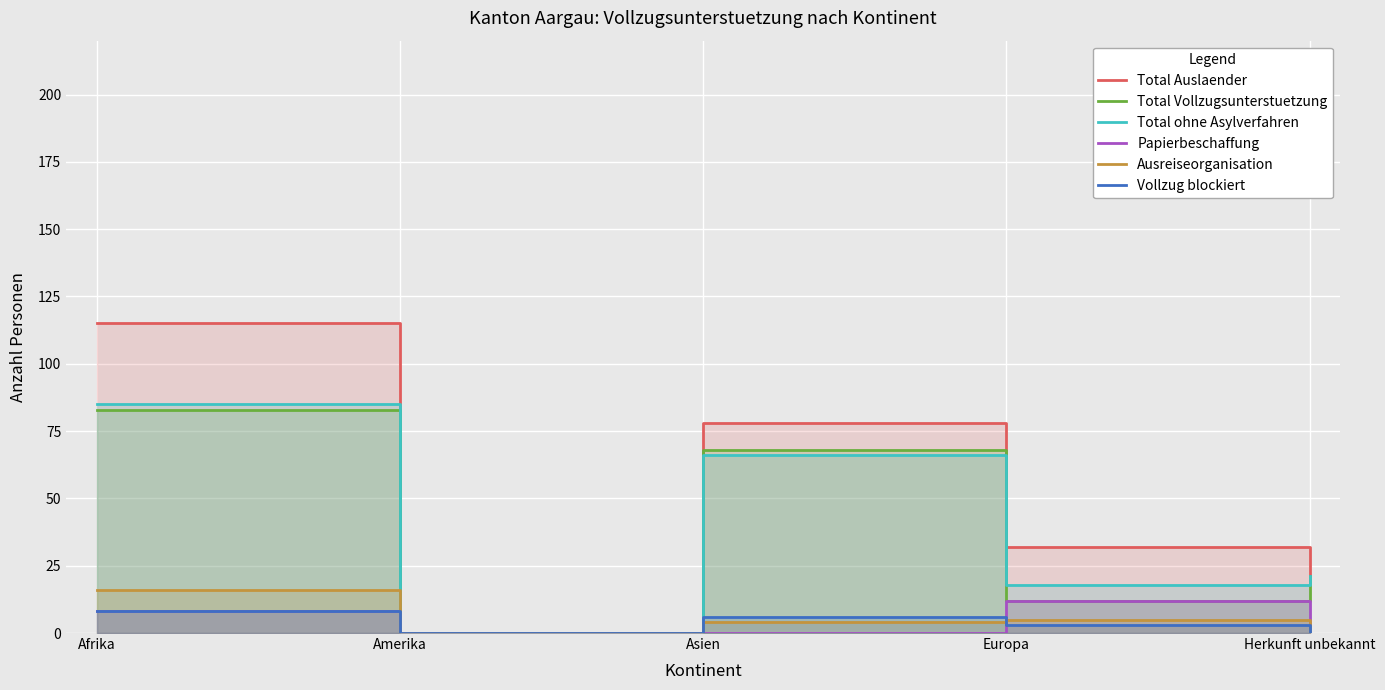

At how many categories does at least one series exceed 32?

2